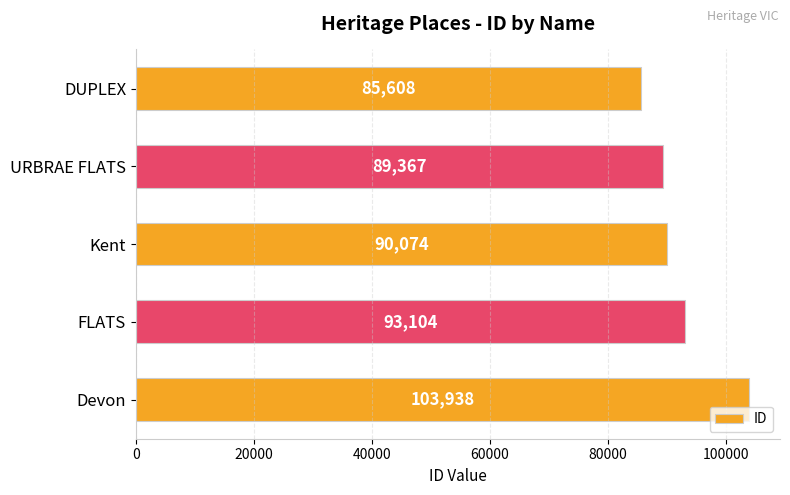

Reading top to bottom, transcribe all the data shown in this chart.

85608	89367	90074	93104	103938